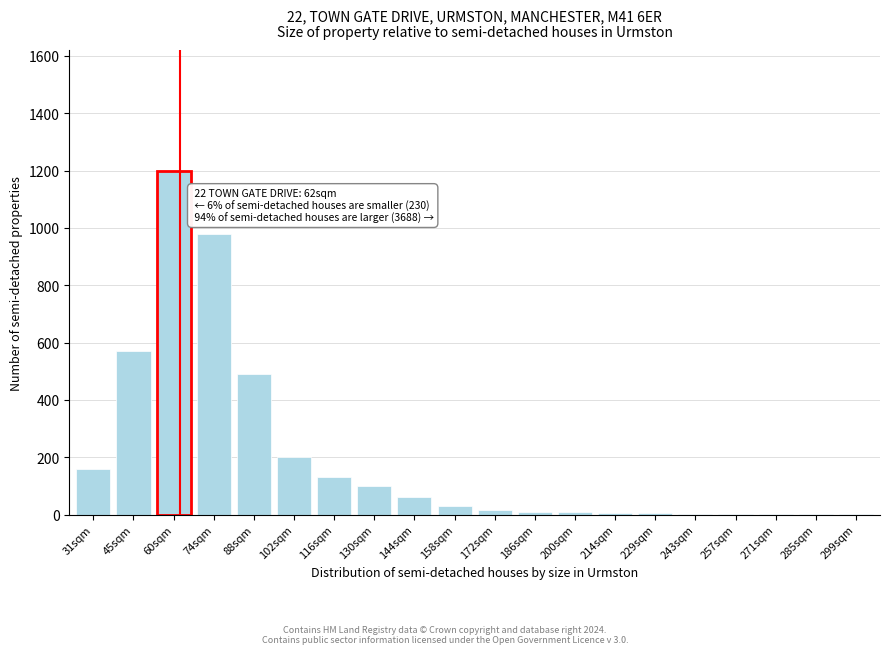

Approximately how many times larger is the value at 116sqm compared to 102sqm?

0.7